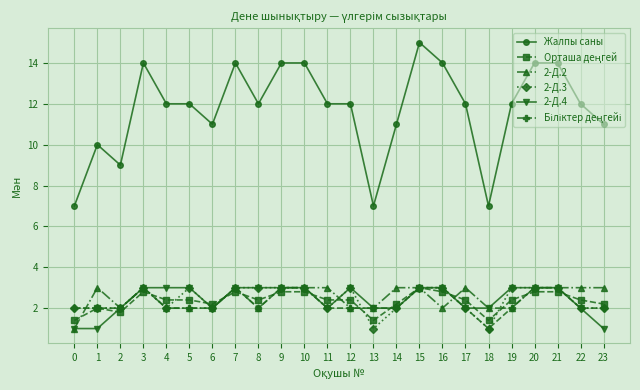

Which series has the largest total across all categories?

Жалпы саны